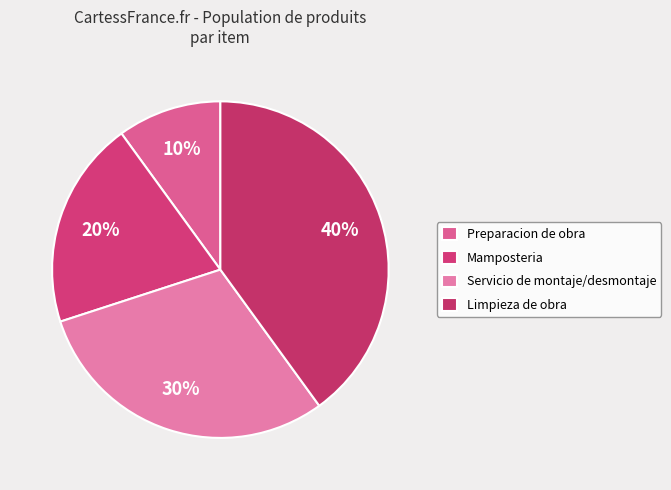

How much of the chart is everything except Mamposteria?

80.0%